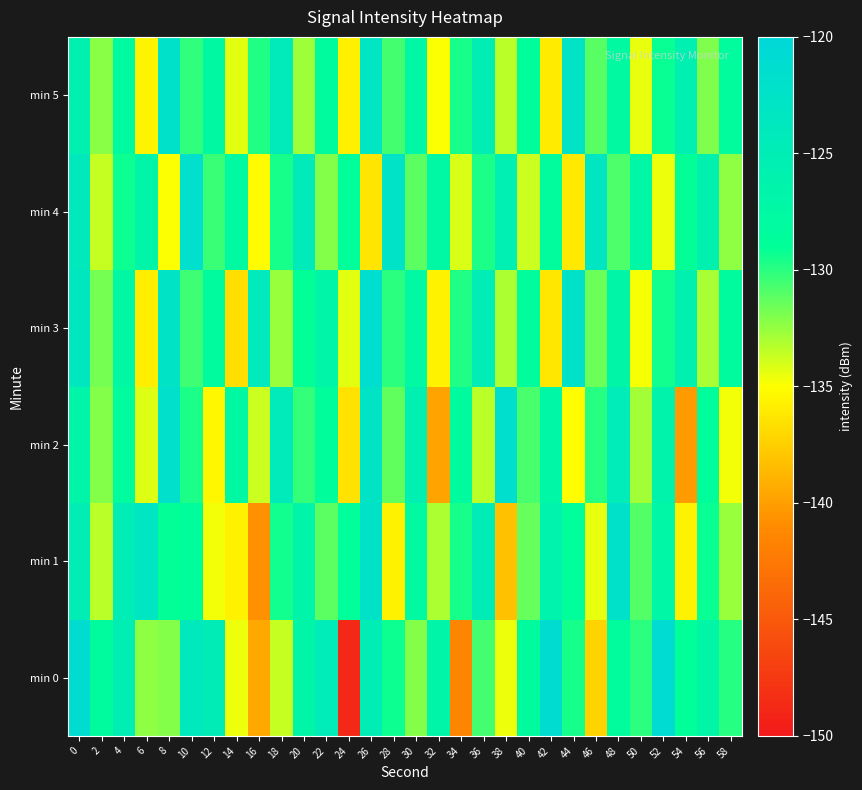

How many distinct data groups are displayed?

6